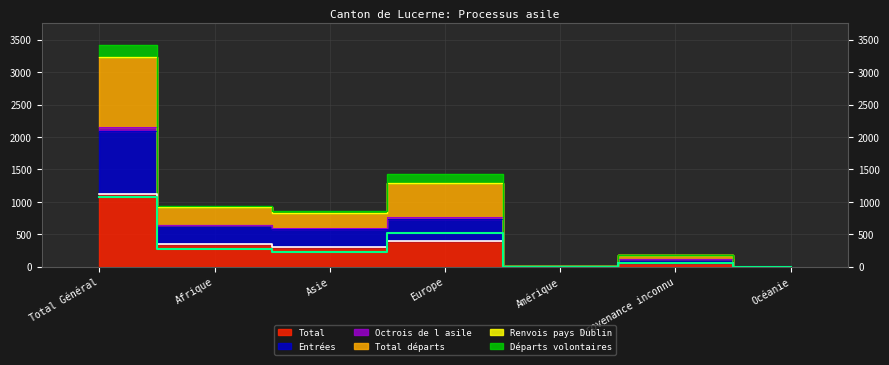

What is the label of the 4th point from the left?

Europe